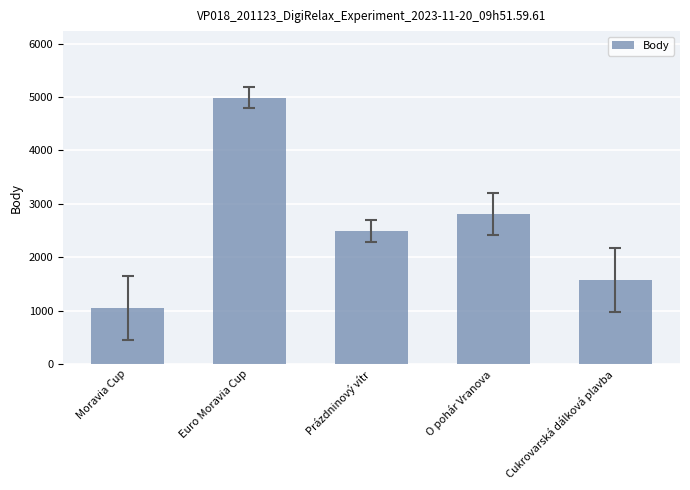

Rank the categories by value from highest to lowest.

Euro Moravia Cup, O pohár Vranova, Prázdninový vítr, Cukrovarská dálková plavba, Moravia Cup